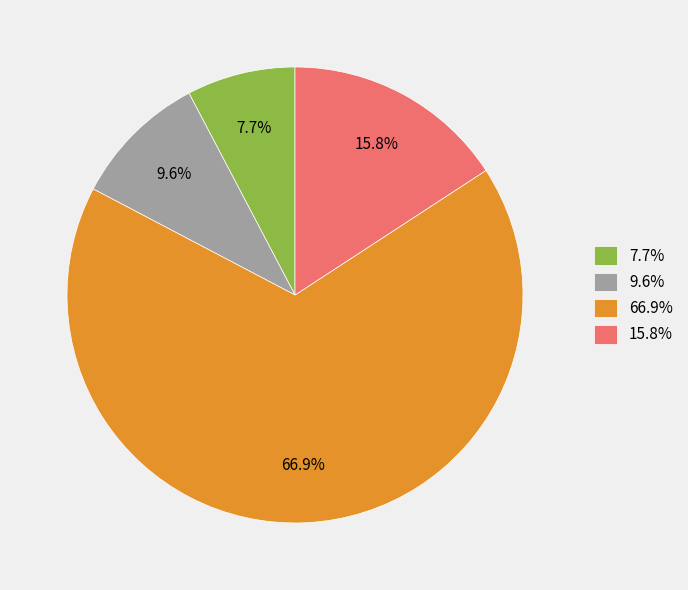

What is the ratio of the value at 15.8% to the value at 9.6%?

1.6